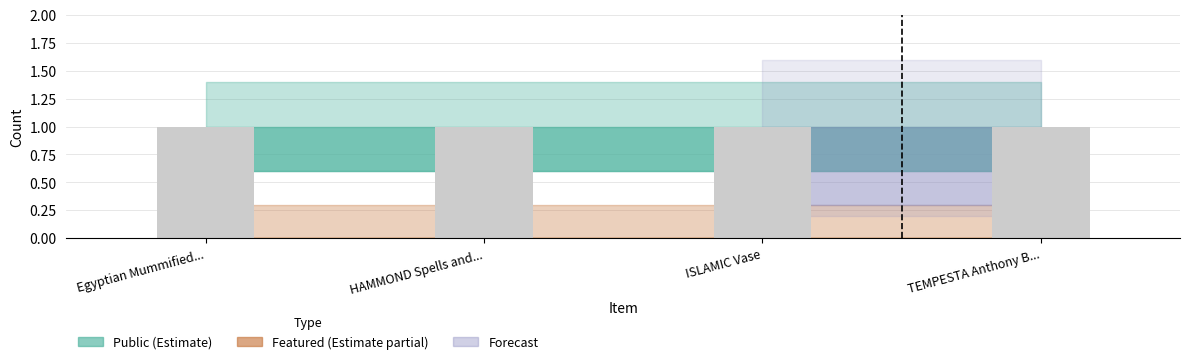

Reading left to right, extract all data points from this chart.

public: Egyptian Mummified cat=1.0	HAMMOND Spells and Incantations=1.0	ISLAMIC Vase=1.0	TEMPESTA Anthony Before Cleopatra=1.0
featured: Egyptian Mummified cat=0.0	HAMMOND Spells and Incantations=0.0	ISLAMIC Vase=0.0	TEMPESTA Anthony Before Cleopatra=0.0
public_upper: Egyptian Mummified cat=1.4	HAMMOND Spells and Incantations=1.4	ISLAMIC Vase=1.4	TEMPESTA Anthony Before Cleopatra=1.4
public_lower: Egyptian Mummified cat=0.6	HAMMOND Spells and Incantations=0.6	ISLAMIC Vase=0.6	TEMPESTA Anthony Before Cleopatra=0.6
featured_upper: Egyptian Mummified cat=0.3	HAMMOND Spells and Incantations=0.3	ISLAMIC Vase=0.3	TEMPESTA Anthony Before Cleopatra=0.3
featured_lower: Egyptian Mummified cat=0.0	HAMMOND Spells and Incantations=0.0	ISLAMIC Vase=0.0	TEMPESTA Anthony Before Cleopatra=0.0